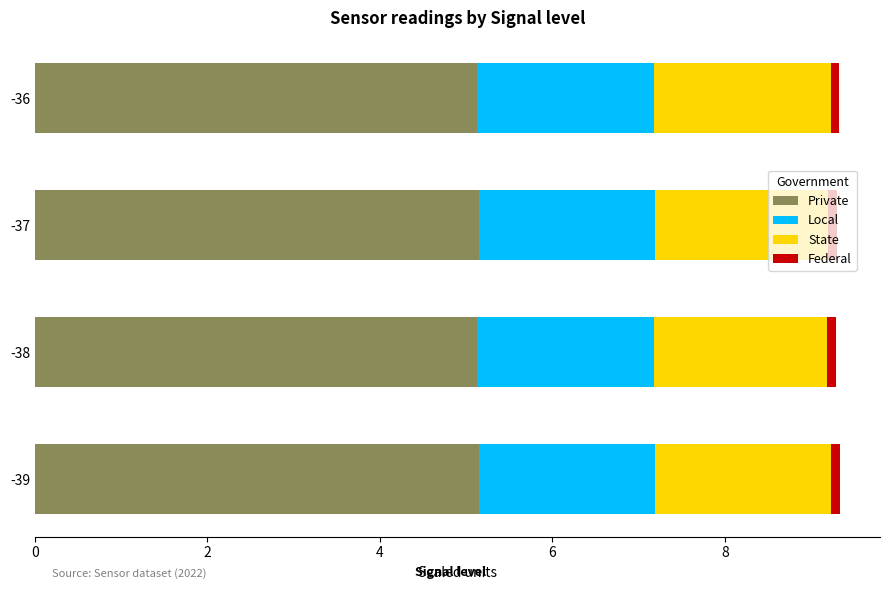

True or false: Private has a value of 5.1 at -38.

True